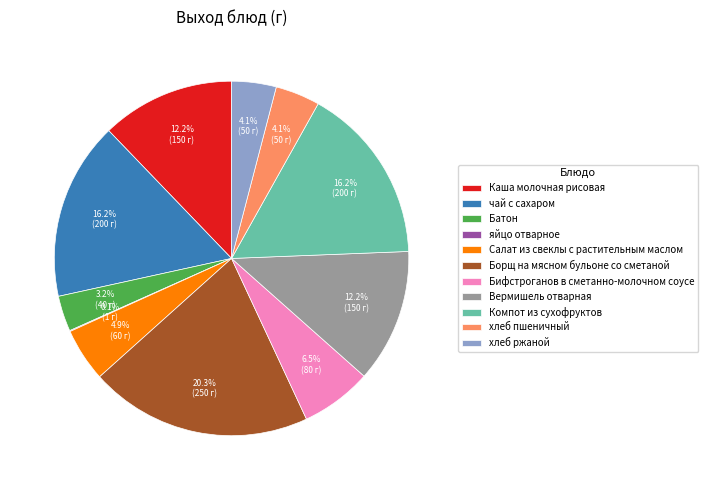

The Борщ на мясном бульоне со сметаной slice represents 12% of the pie. True or false?

False